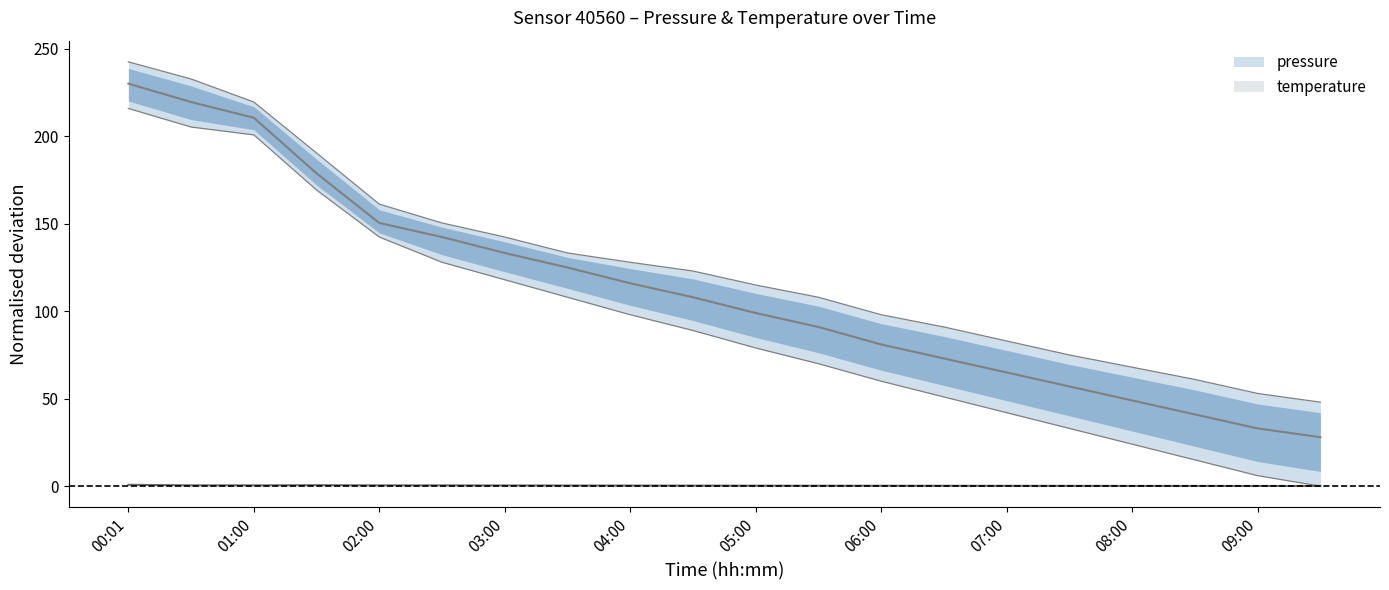

Is it true that pressure_upper equals 142.4 at 03:00?

True